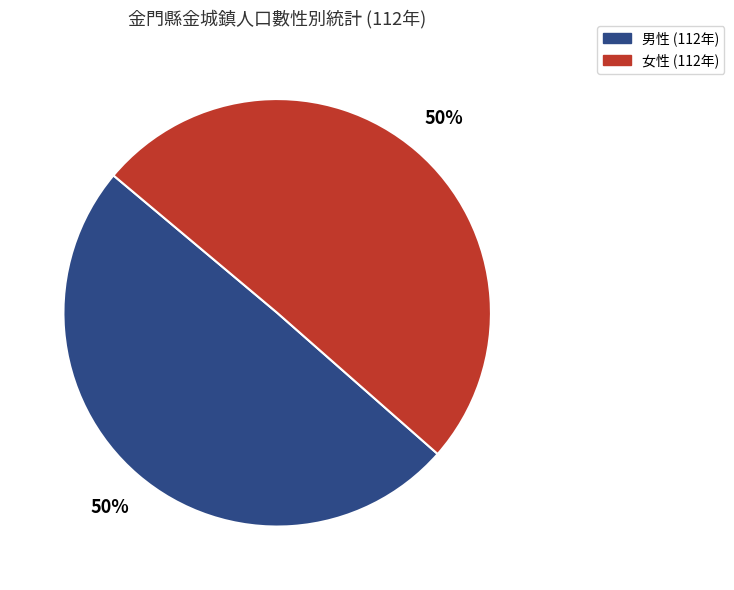

To the nearest percent, what is the average slice percentage?

50%